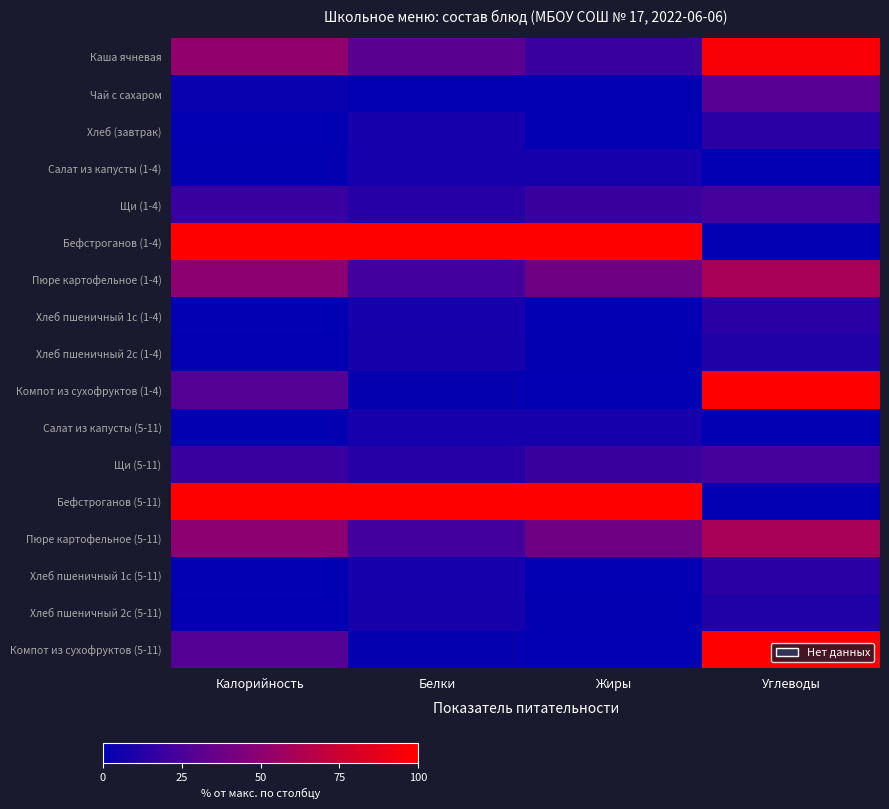

At which category is the sum across all series the highest?

Углеводы